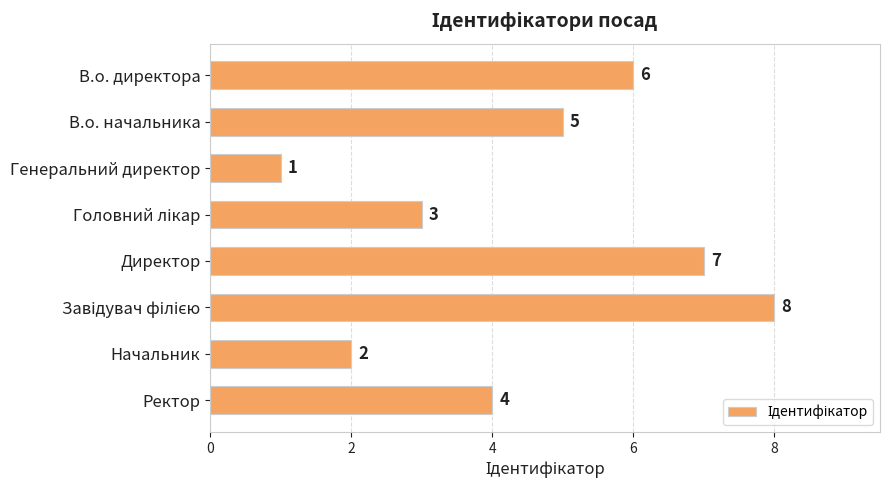

True or false: the data shows 5 at В.о. начальника.

True